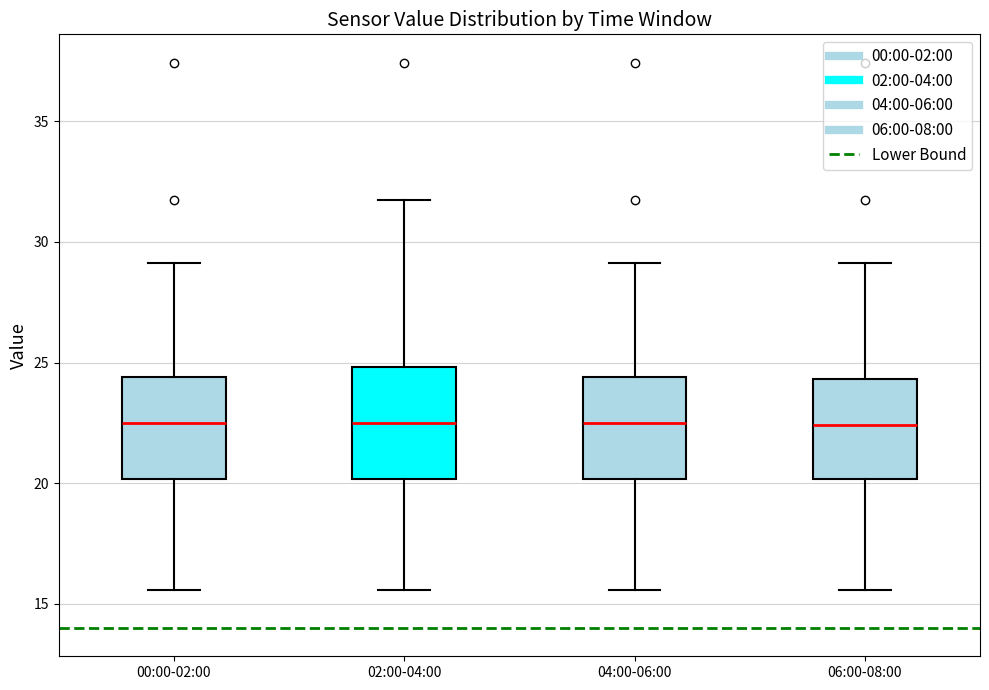

Reading left to right, read every box against the y-axis: the position of its median line, the range the box covers, and the ends of its whiskers. The values are not printed on the chart, so give them approximately, as read against the axis.

00:00-02:00: median 22.5, box 20.0 to 24.5, whiskers 15.5 to 29.0
02:00-04:00: median 22.5, box 20.0 to 25.0, whiskers 15.5 to 31.5
04:00-06:00: median 22.5, box 20.0 to 24.5, whiskers 15.5 to 29.0
06:00-08:00: median 22.5, box 20.0 to 24.5, whiskers 15.5 to 29.0